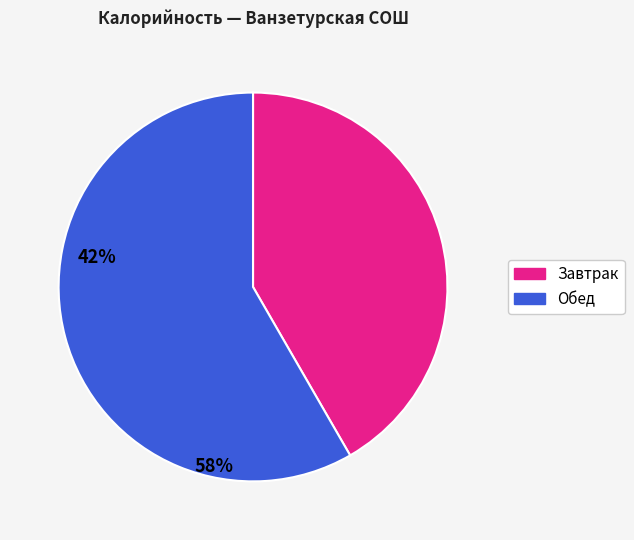

Is the sum of Обед and Завтрак greater than half?

Yes